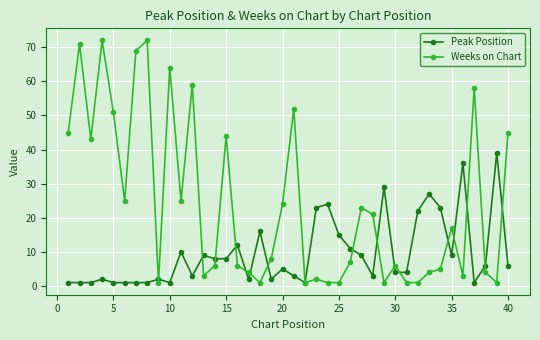

How many data points in Peak Position are less than 6?

20